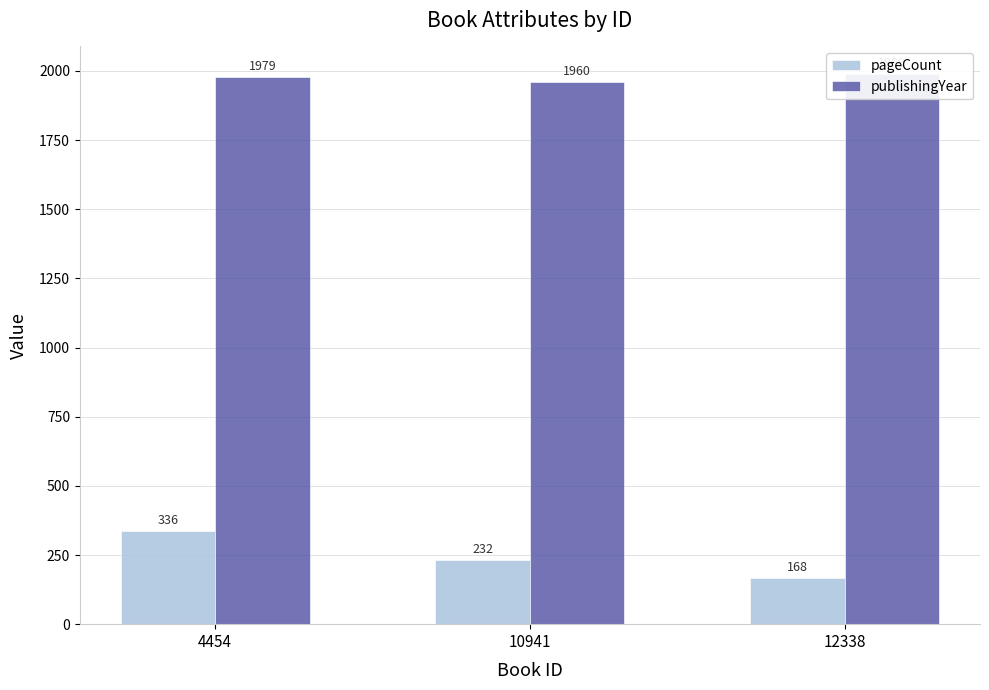

What is the difference between the pageCount values at 12338 and 4454?

168